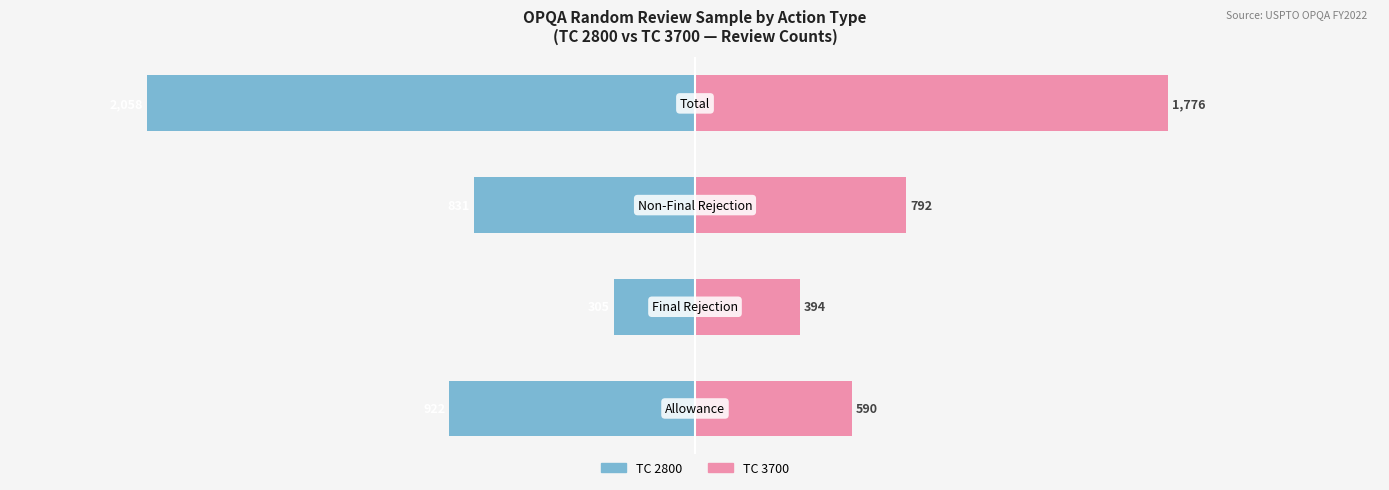

Which has a higher value, 1 or 0?

1